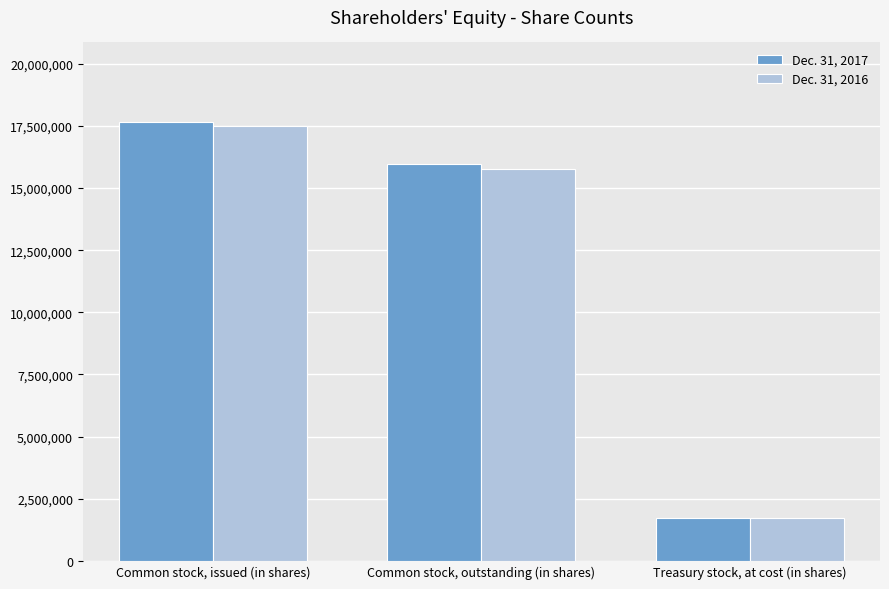

How many bars are there in total?

6